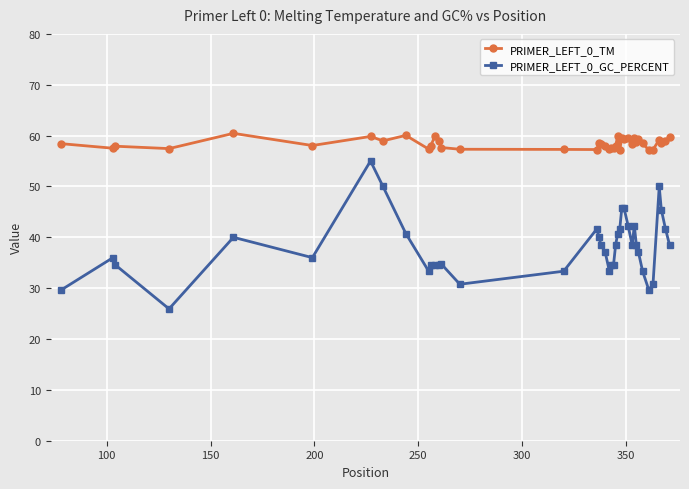

What is the difference between the maximum and minimum values in the PRIMER_LEFT_0_GC_PERCENT series?

29.1